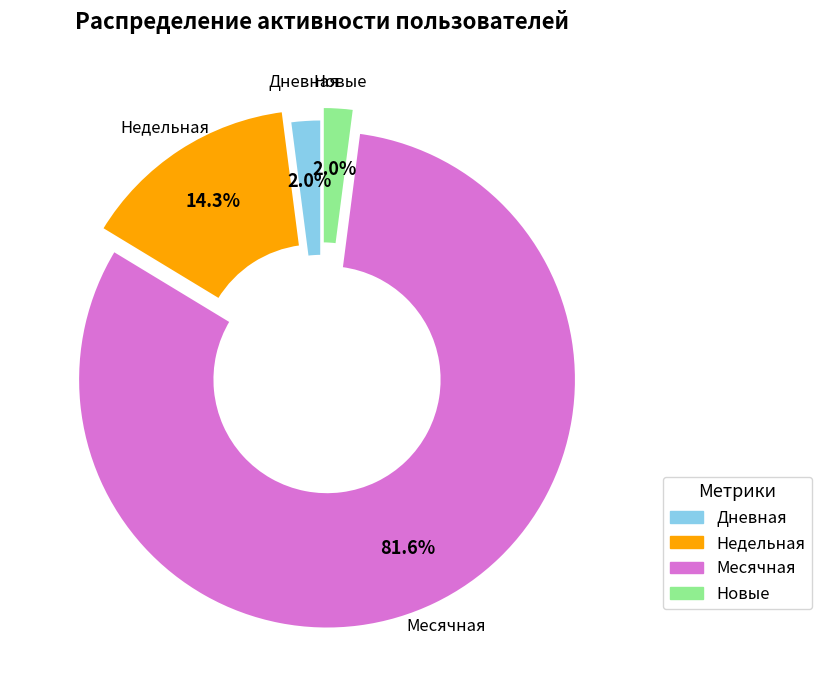

Does any single category account for the majority?

Yes